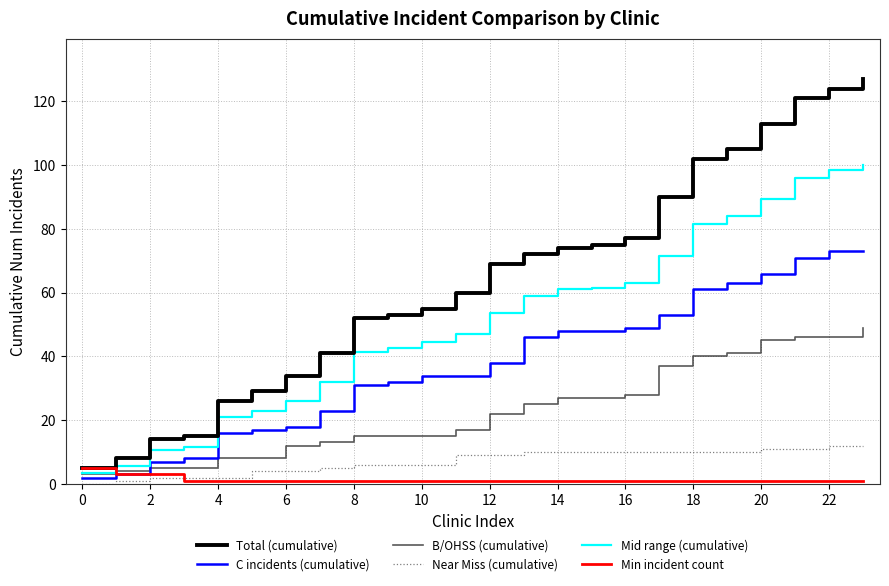

True or false: Near Miss (cumulative) has more than 0 interior local peaks.

False